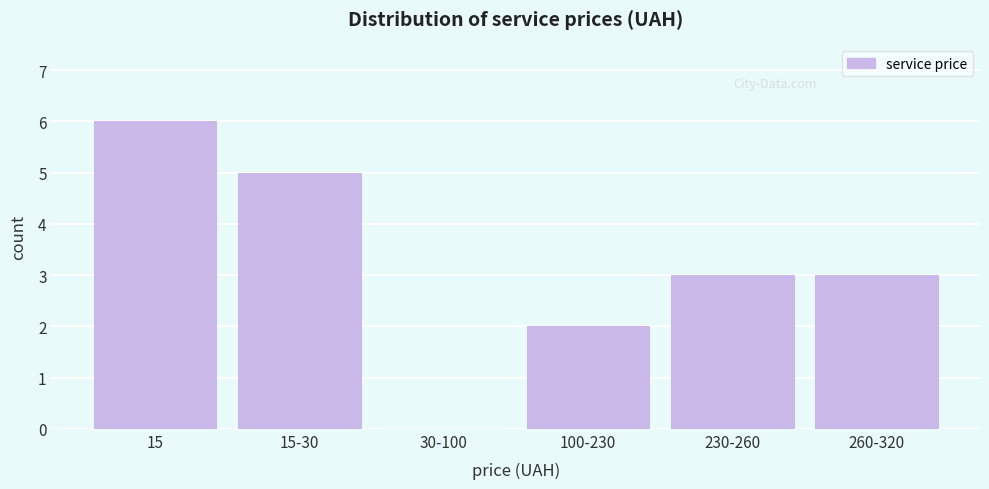

Reading right to left, what are all the values shown in this chart?

260-320=3	230-260=3	100-230=2	30-100=0	15-30=5	15=6